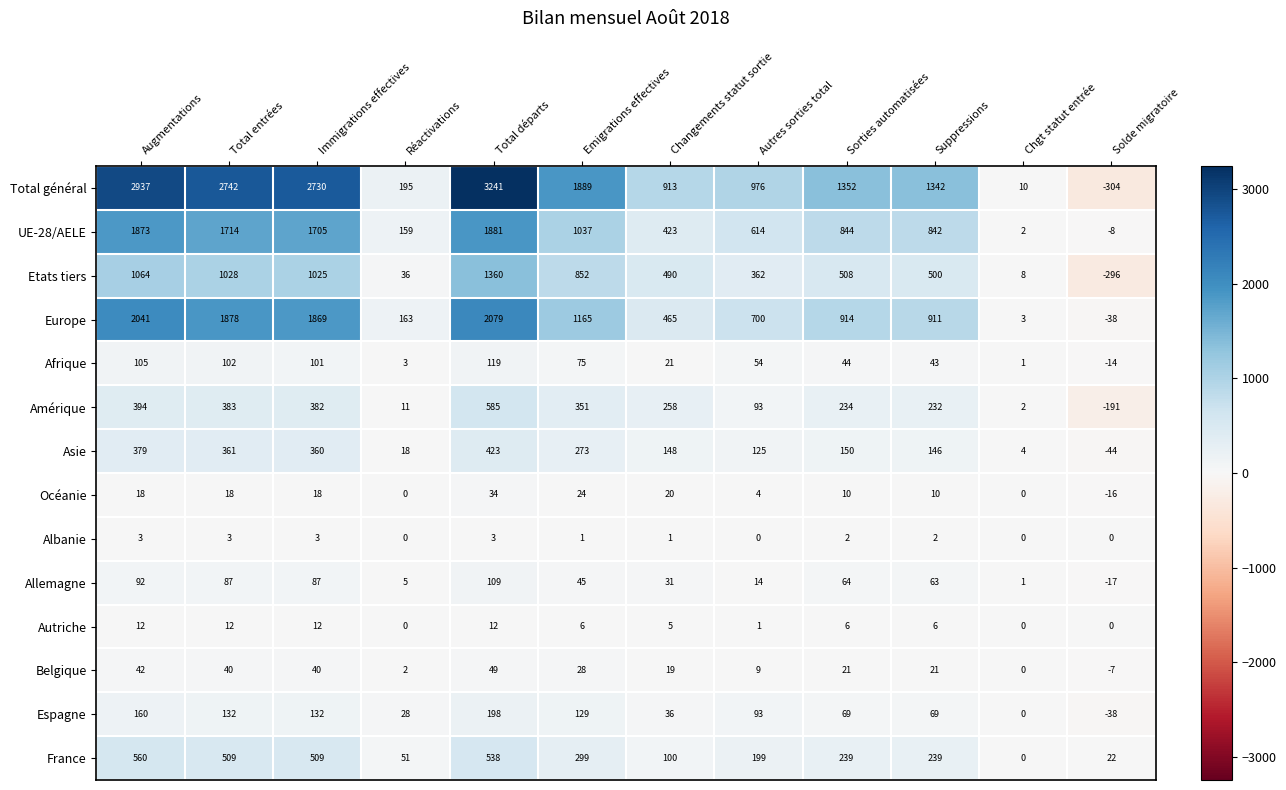

Is the value of Albanie at Augmentations greater than the value of Afrique at Solde migratoire?

Yes